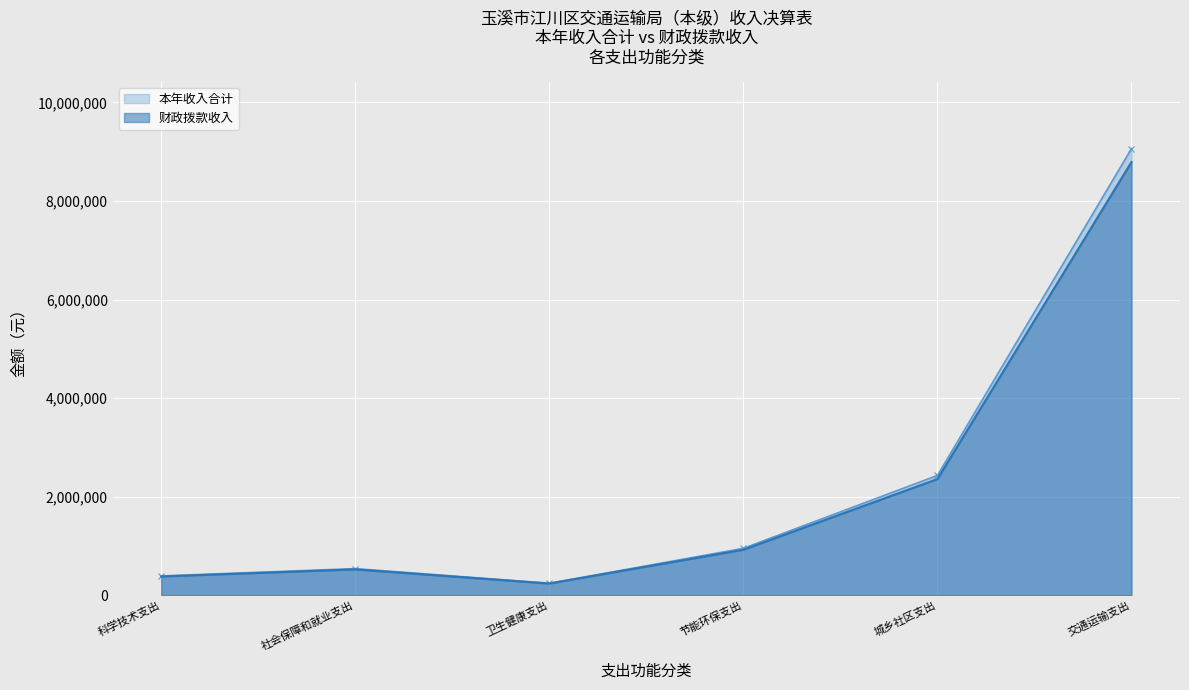

What is the sum of the 本年收入合计_line values at 卫生健康支出 and 社会保障和就业支出?

780534.3